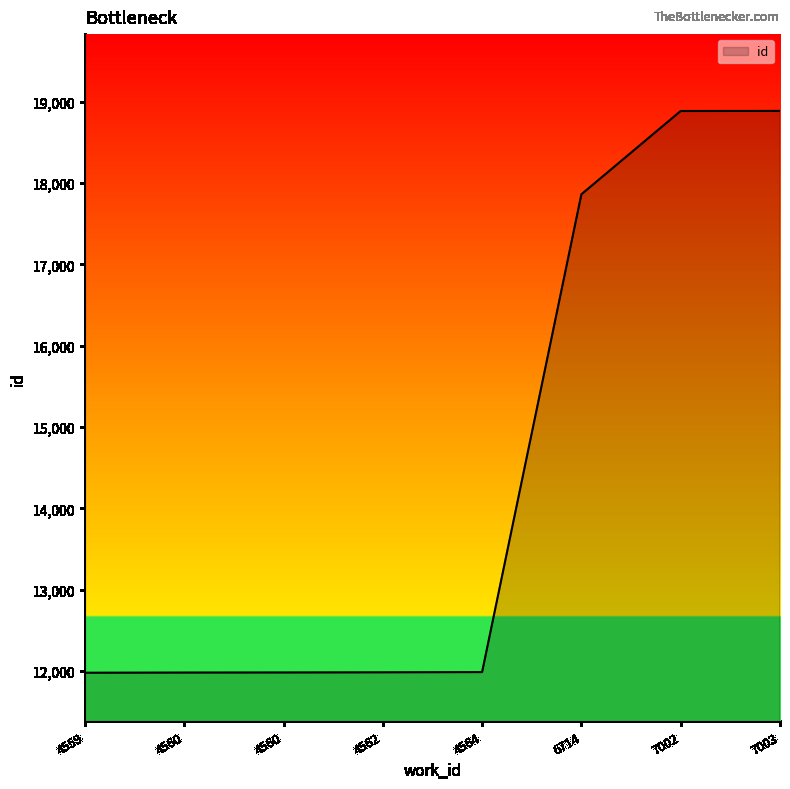

Count the number of data series in this chart.

1